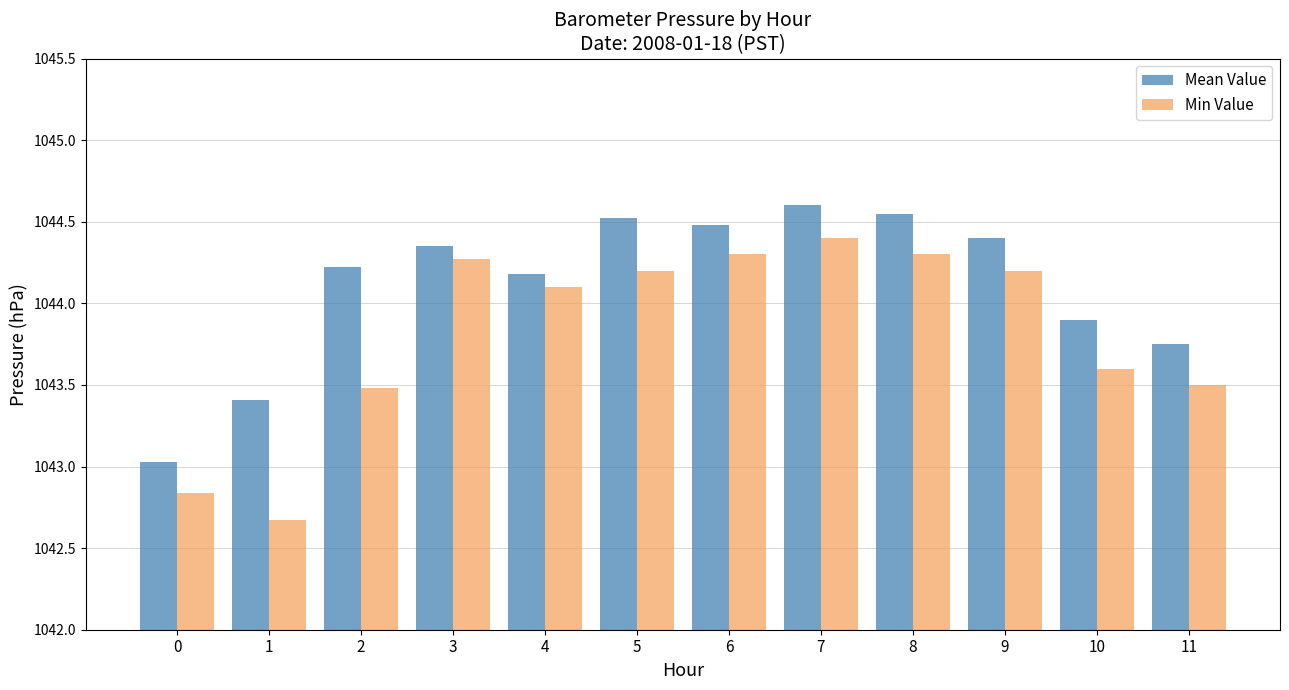

Which series changed the most between 2 and 9?

Min Value